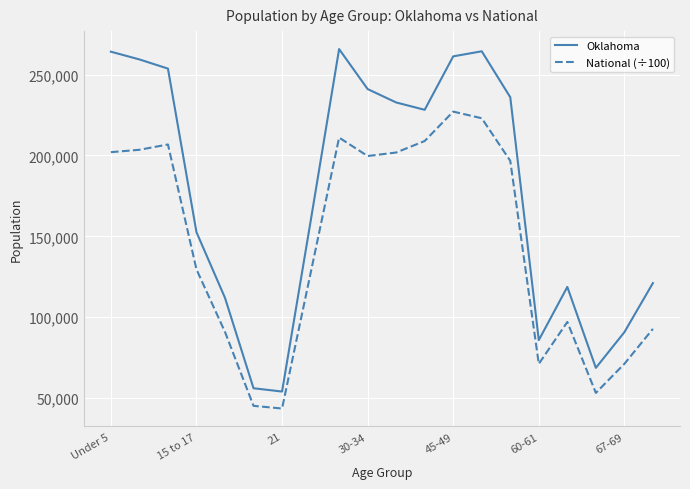

List the series in order of their overall mean, lowest first.

National (÷100), Oklahoma